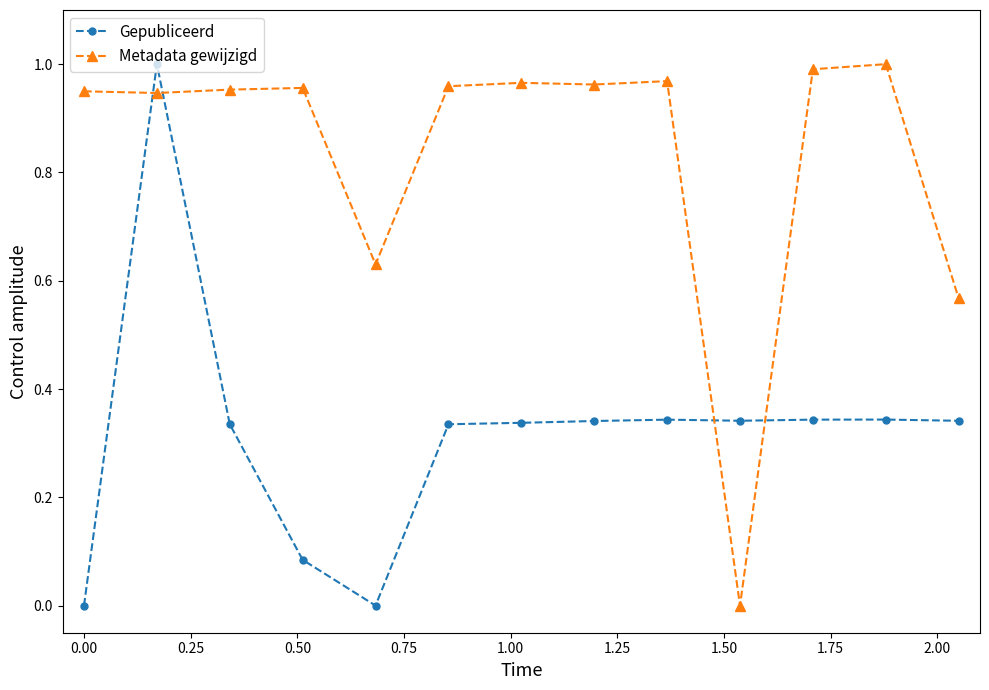

What is the sum of all Metadata gewijzigd values?

10.8